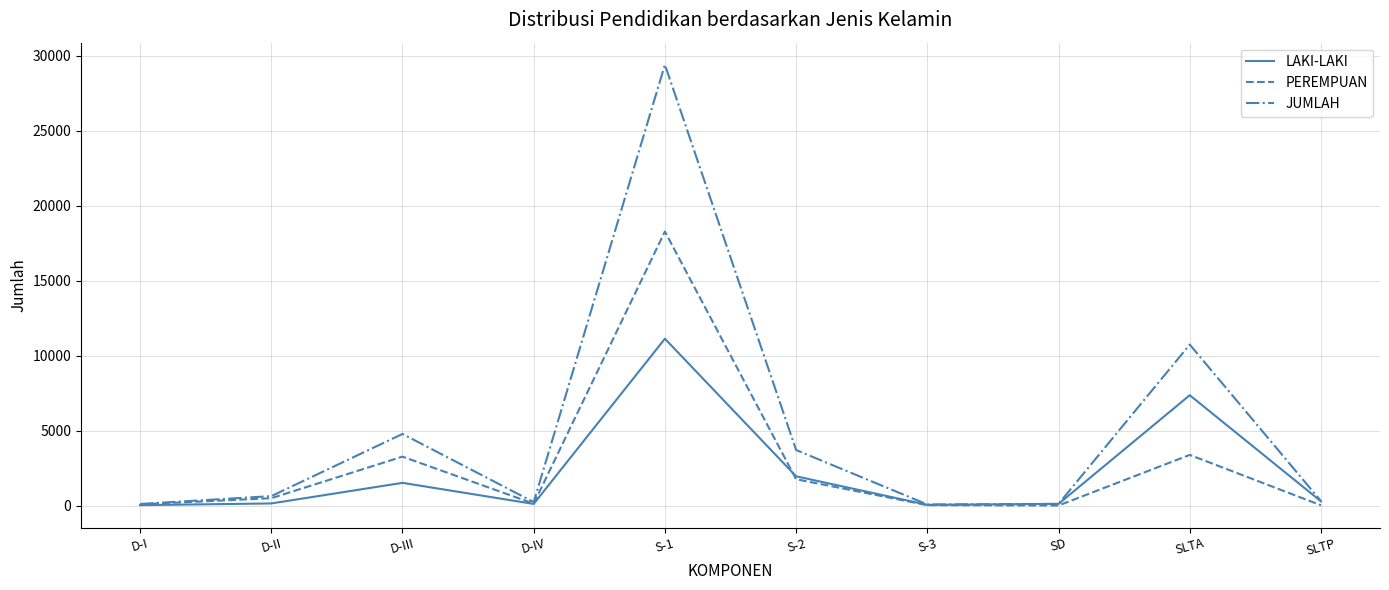

True or false: LAKI-LAKI has a value of 108 at SD.

True